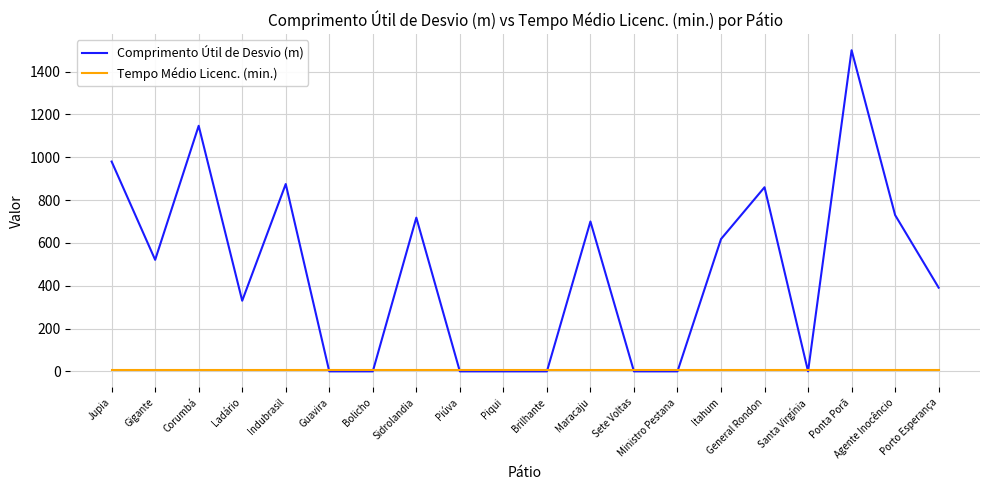

Where do Comprimento Útil de Desvio (m) and Tempo Médio Licenc. (min.) first cross each other?

Indubrasil and Guavira